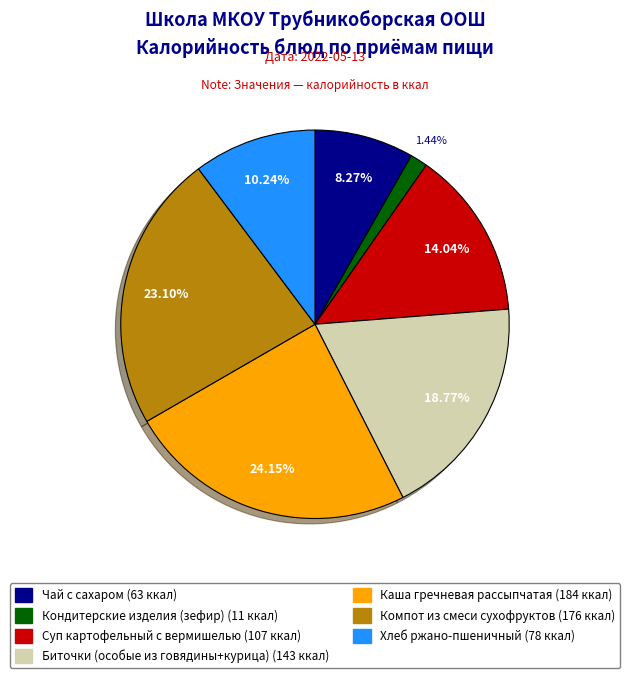

The Хлеб ржано-пшеничный slice represents 22% of the pie. True or false?

False